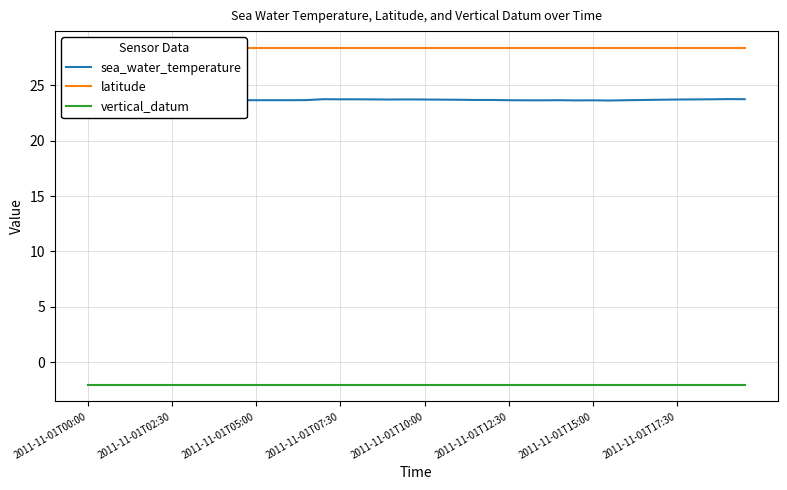

How many lines are shown in the chart?

3